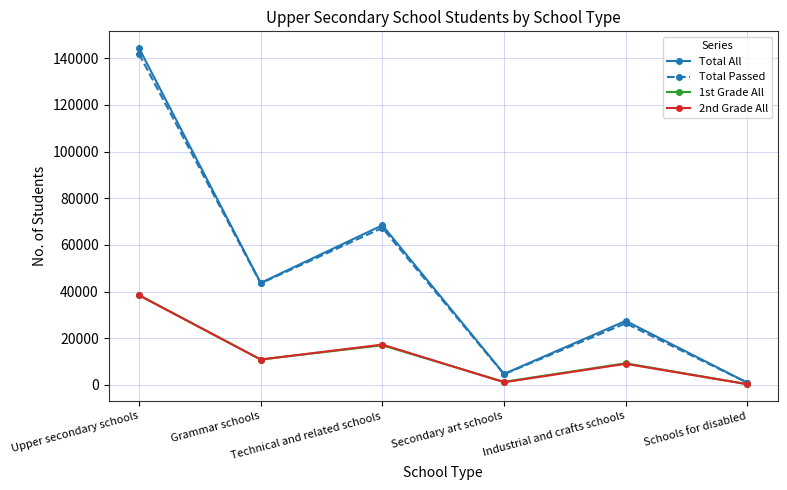

The value of 1st Grade All at Schools for disabled is 329. True or false?

True